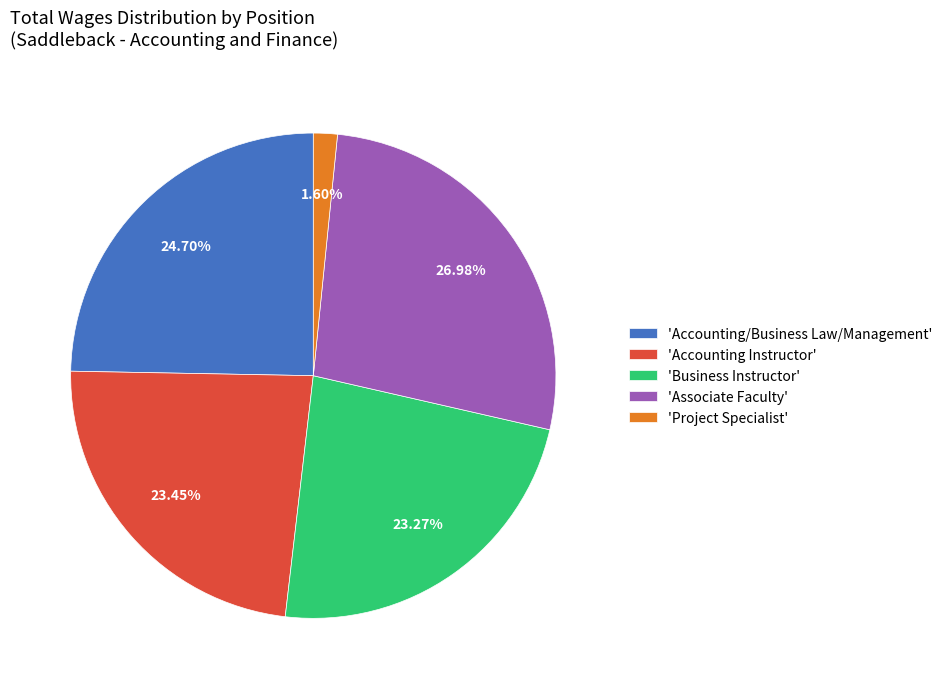

Which category has the biggest portion of the pie?

'Associate Faculty'